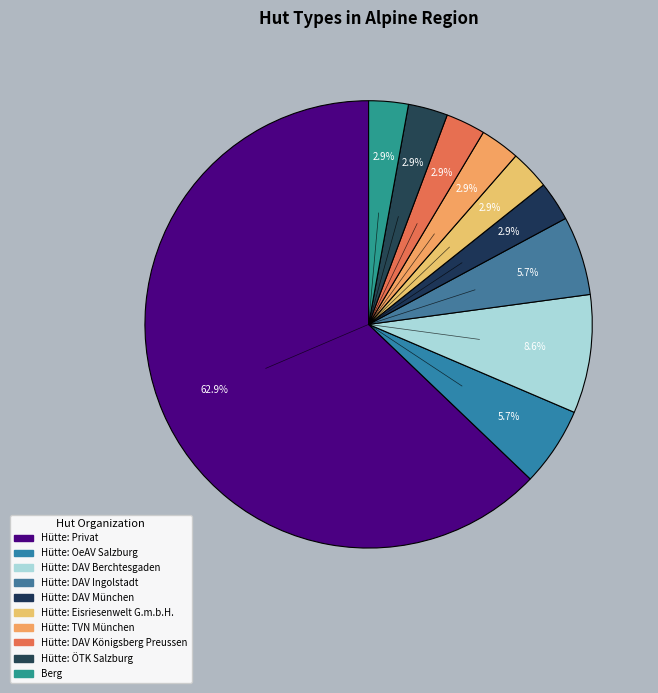

What percentage is the Hütte: Eisriesenwelt G.m.b.H. slice, to the nearest percent?

3%